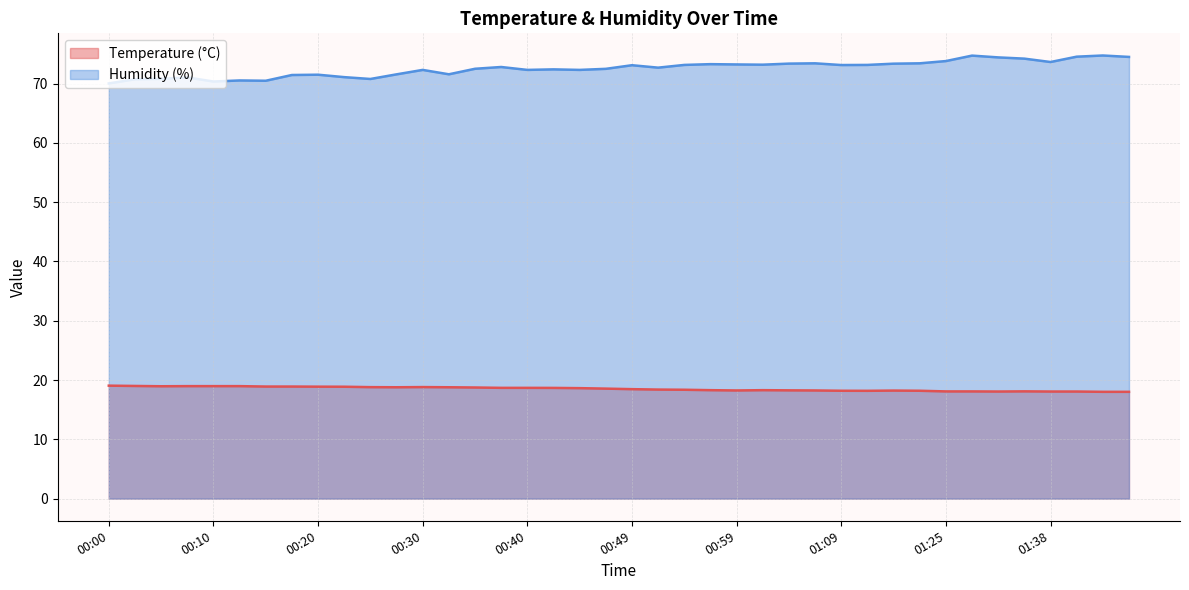

Reading left to right, extract all data points from this chart.

Temperature (°C): 00:00=19.1	00:03=19.0	00:05=18.9	00:08=19.0	00:10=19.0	00:13=19.0	00:15=18.9	00:18=18.9	00:20=18.9	00:23=18.9	00:25=18.8	00:27=18.8	00:30=18.8	00:32=18.8	00:35=18.7	00:37=18.7	00:40=18.7	00:42=18.7	00:44=18.6	00:47=18.6	00:49=18.5	00:52=18.4	00:54=18.4	00:57=18.3	00:59=18.2	01:02=18.3	01:04=18.3	01:06=18.2	01:09=18.2	01:11=18.2	01:14=18.2	01:16=18.2	01:25=18.1	01:30=18.1	01:33=18.1	01:35=18.1	01:38=18.1	01:40=18.1	01:43=18.0	01:45=18.0
Humidity (%): 00:00=70.0	00:03=70.7	00:05=70.8	00:08=71.0	00:10=70.3	00:13=70.5	00:15=70.5	00:18=71.4	00:20=71.5	00:23=71.1	00:25=70.8	00:27=71.5	00:30=72.3	00:32=71.6	00:35=72.5	00:37=72.8	00:40=72.3	00:42=72.4	00:44=72.3	00:47=72.5	00:49=73.1	00:52=72.7	00:54=73.1	00:57=73.3	00:59=73.2	01:02=73.2	01:04=73.4	01:06=73.4	01:09=73.1	01:11=73.1	01:14=73.3	01:16=73.4	01:25=73.8	01:30=74.7	01:33=74.4	01:35=74.2	01:38=73.6	01:40=74.5	01:43=74.7	01:45=74.5